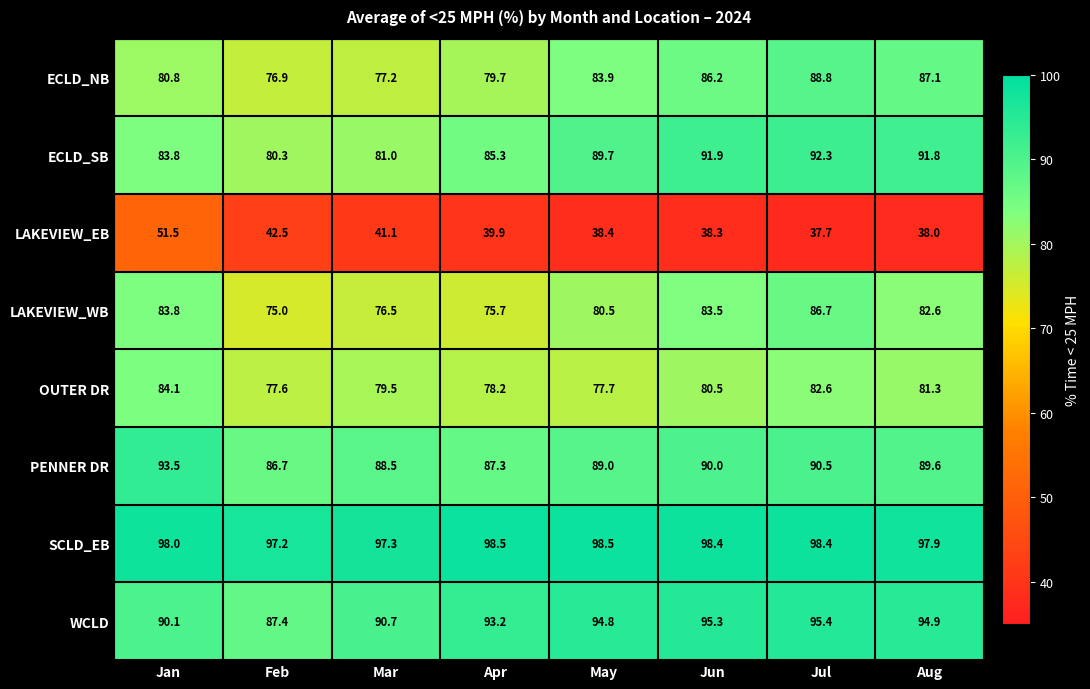

Between Apr and Jul, which series saw the biggest shift?

LAKEVIEW_WB